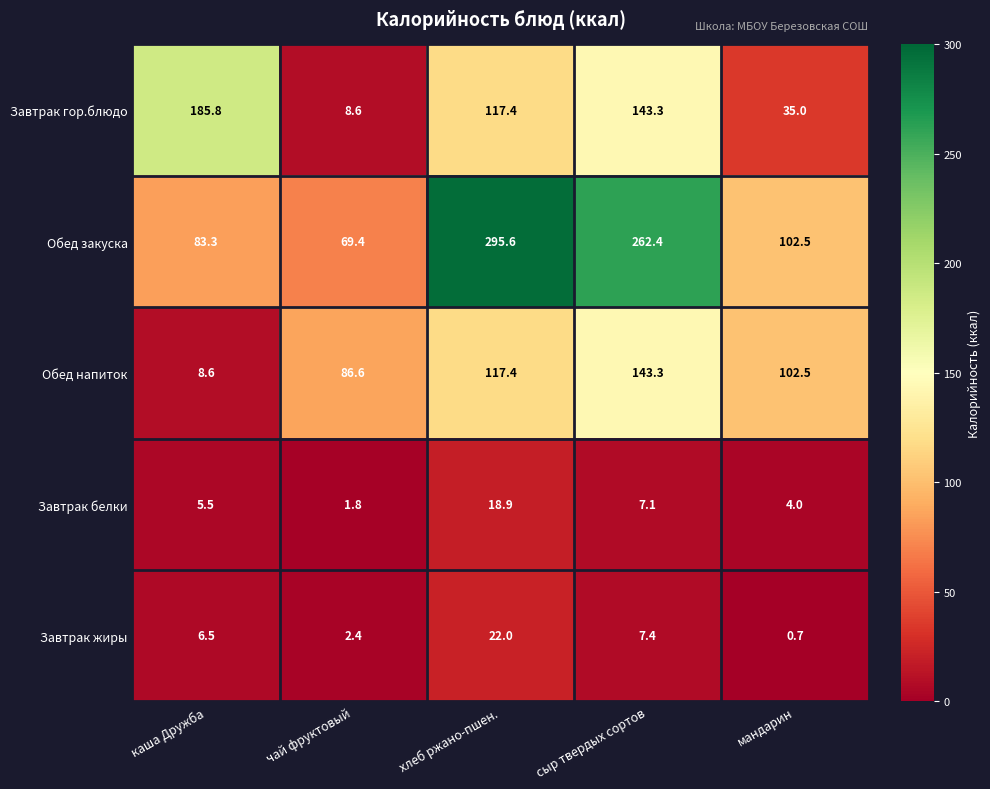

Which series has the largest range (max minus min)?

Обед закуска